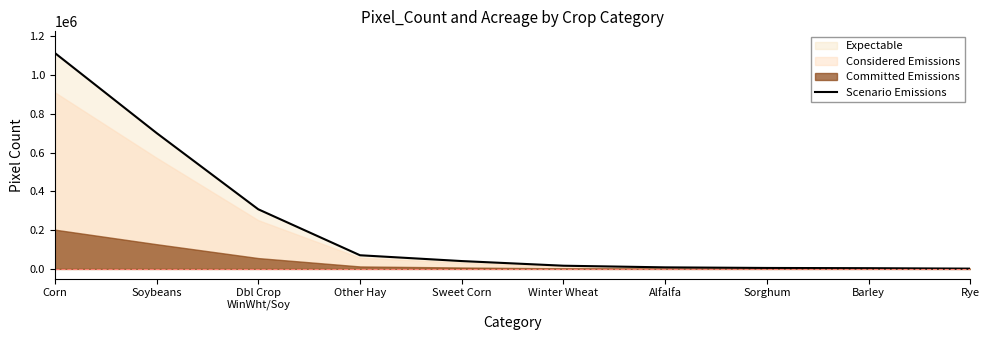

Which has a higher value, Sorghum or Winter Wheat?

Winter Wheat